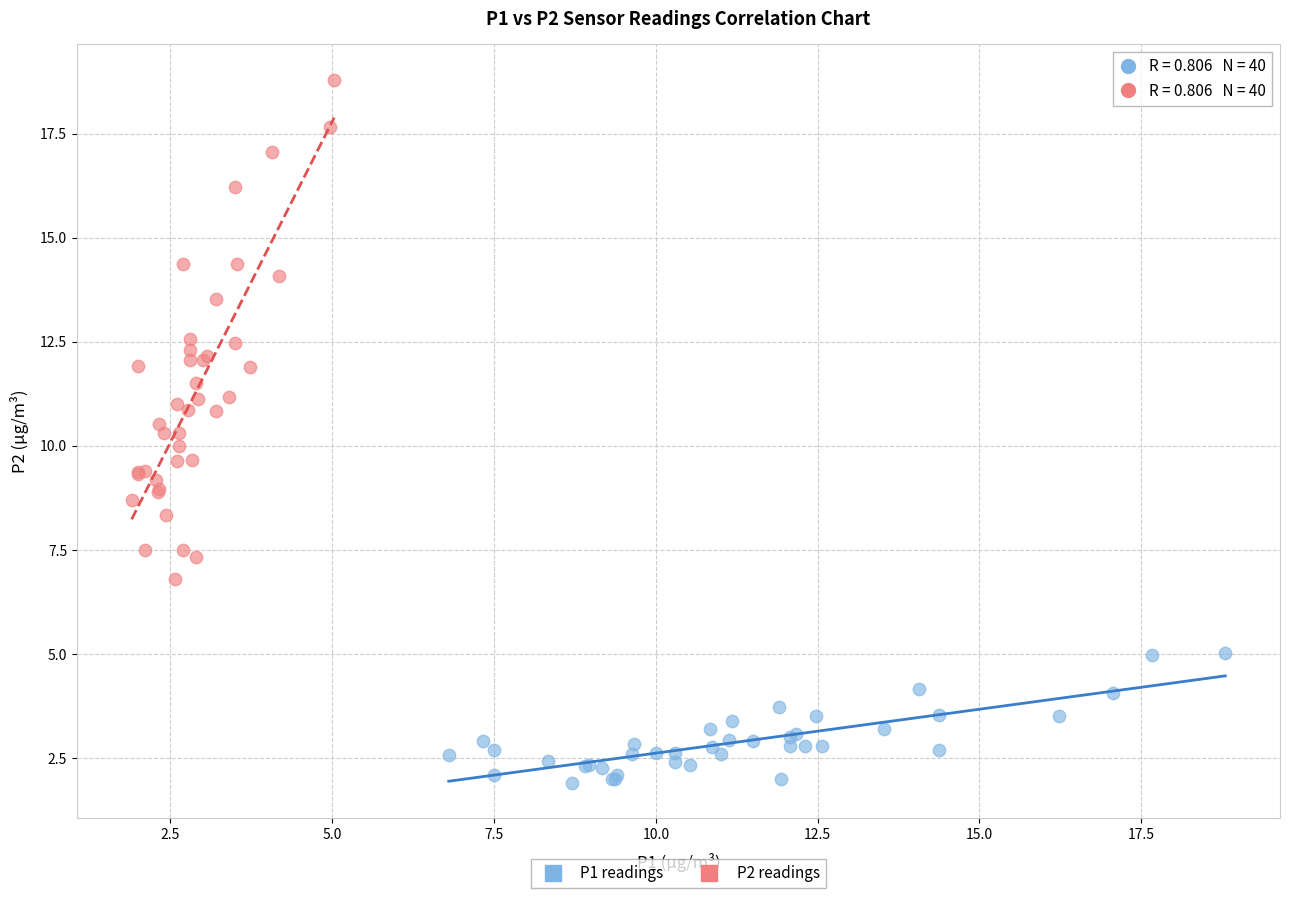

Which series contains the highest Y value?

P2 readings